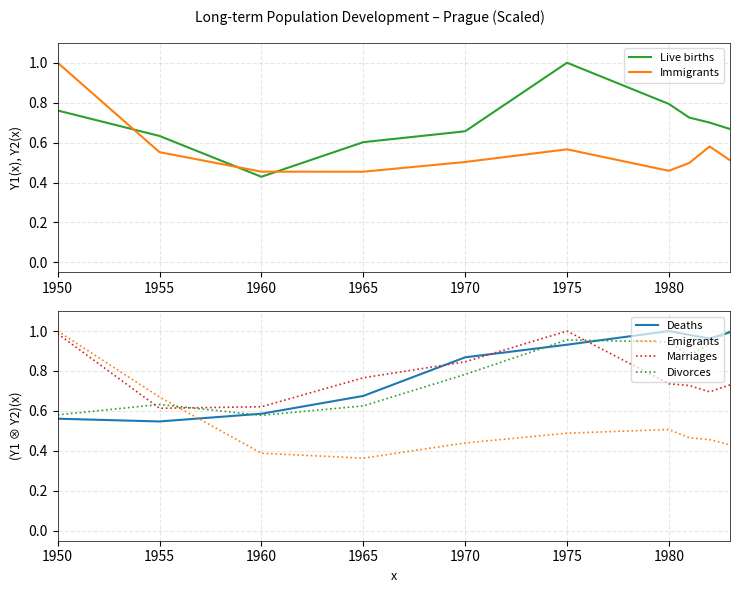

Where is Immigrants nearest to the value 0?

1965